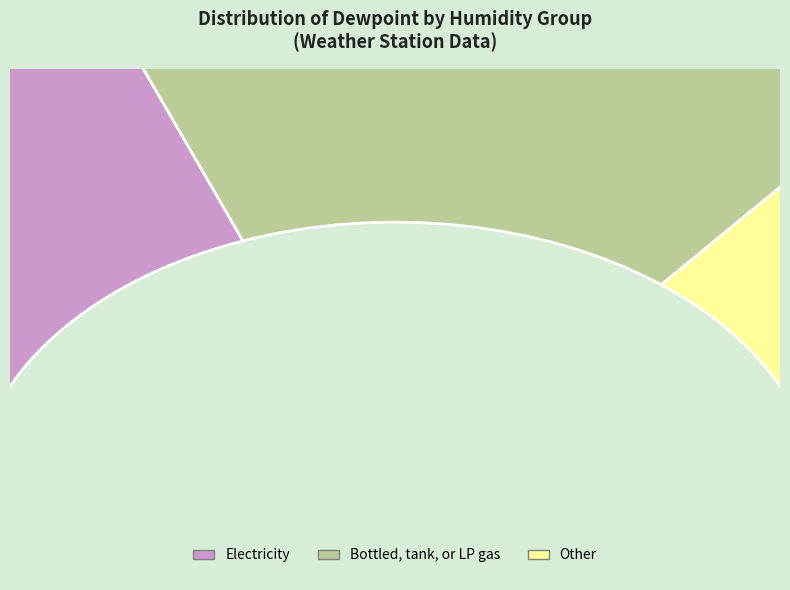

To the nearest percent, what portion does 90 represent?

17%